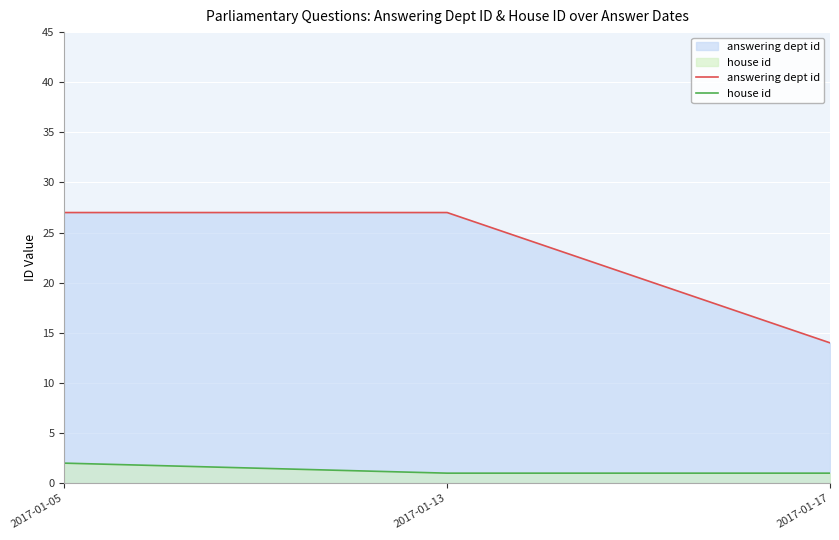

True or false: house id has a value of 2 at 2017-01-05.

True